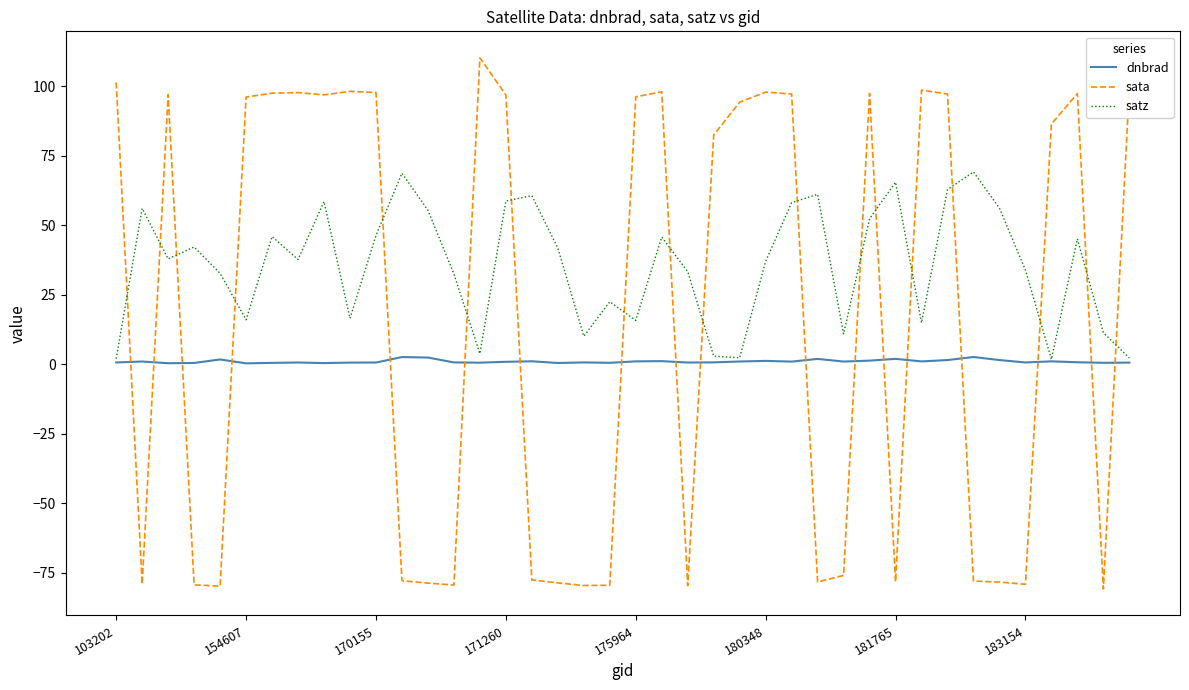

How many distinct data groups are displayed?

3